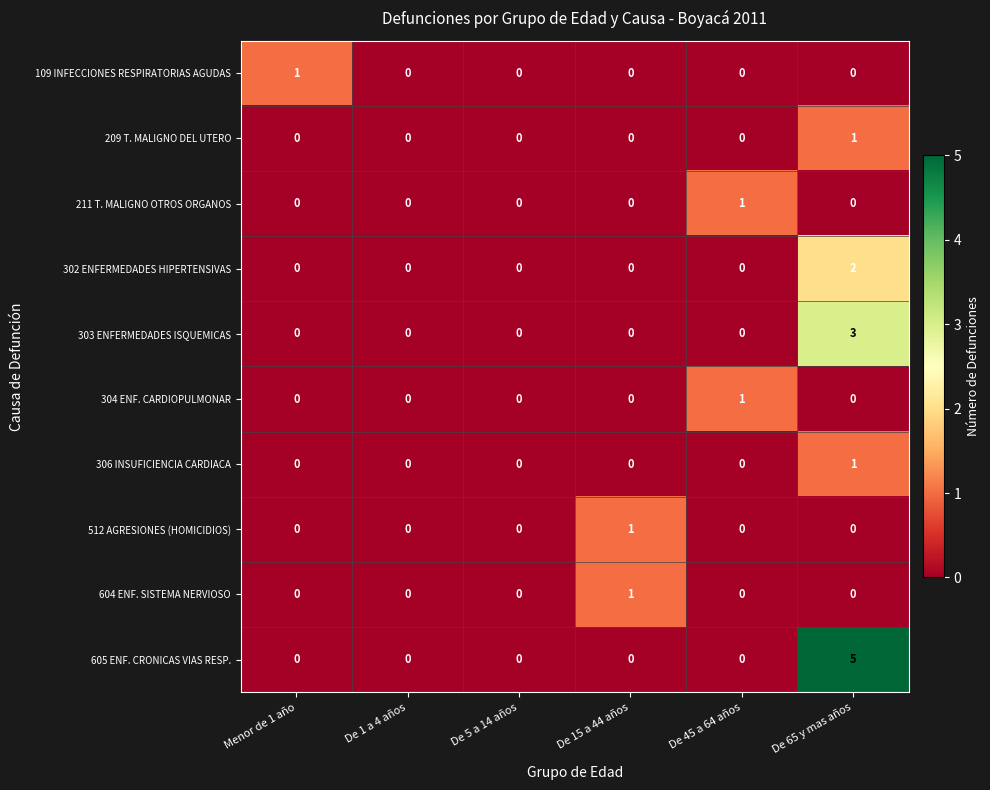

Which series has the widest spread of values?

605 ENF. CRONICAS VIAS RESP.